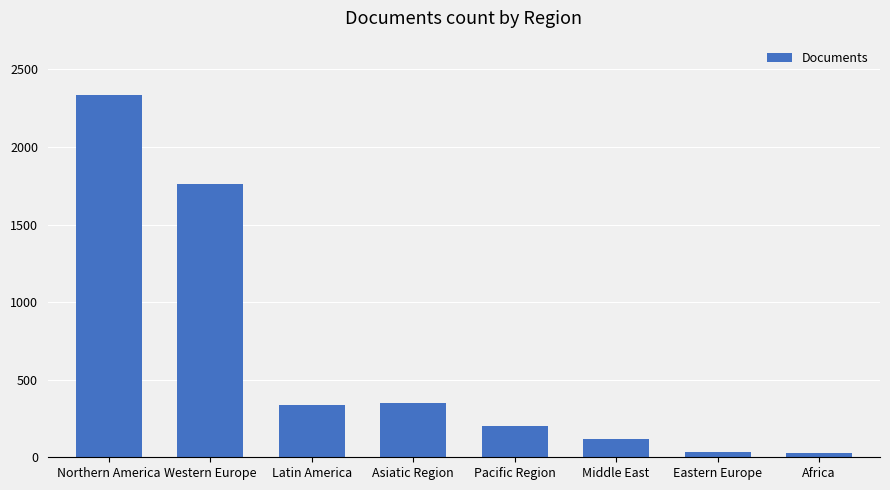

What is the difference between the maximum and minimum values?

2309